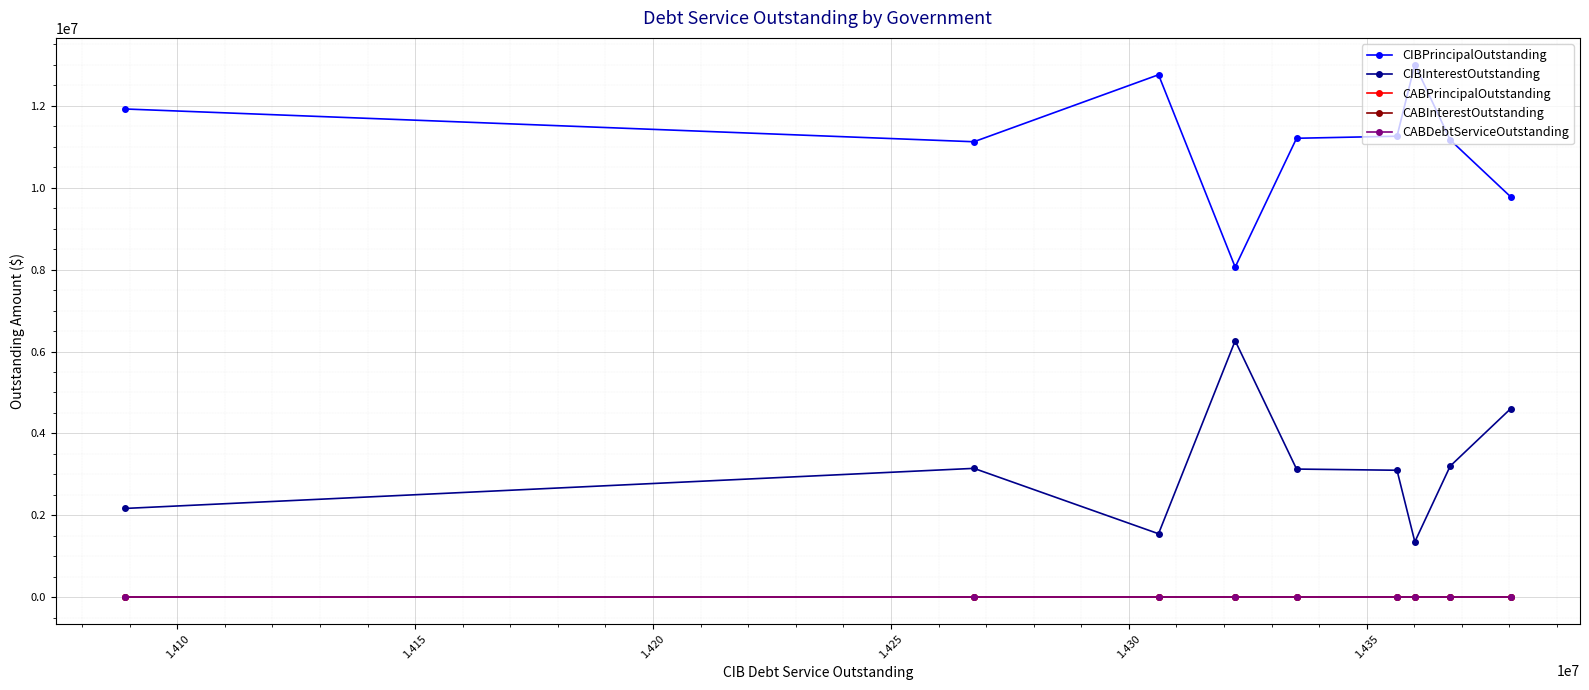

What is the greatest value displayed?

13005000.0